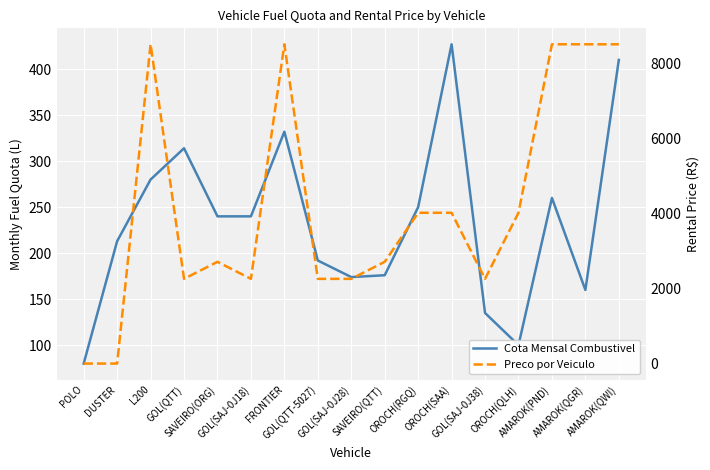

Which series has the largest total across all categories?

Preco por Veiculo